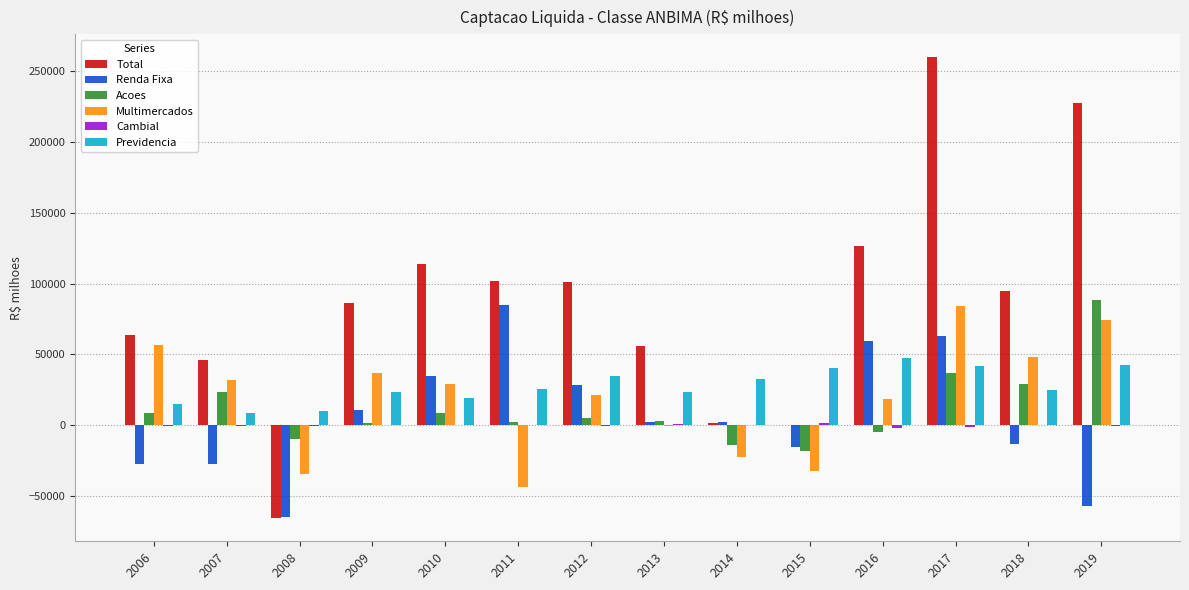

At which category is the sum across all series the highest?

2017